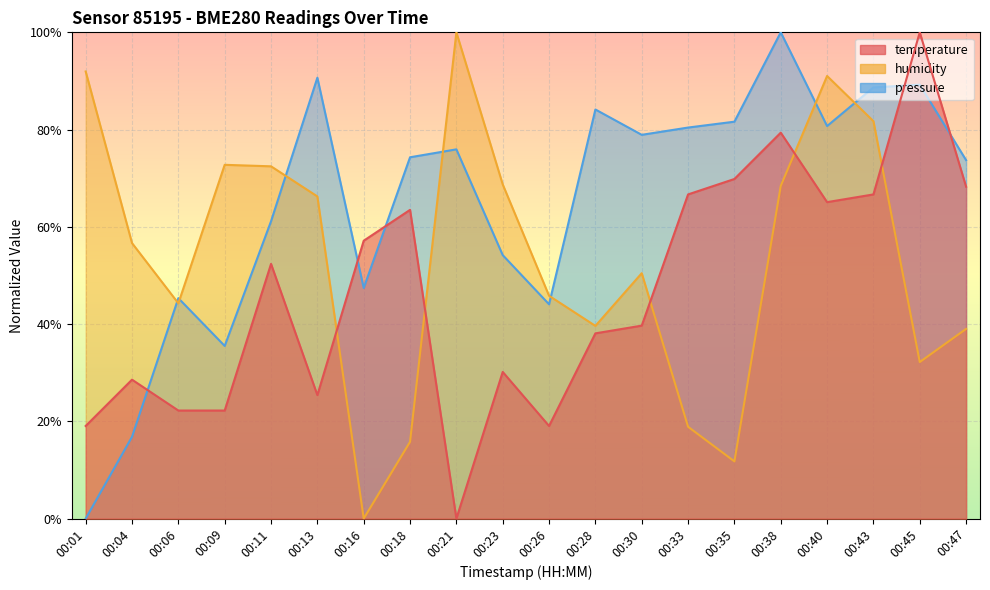

What is the approximate value of temperature at 00:33?

66.7